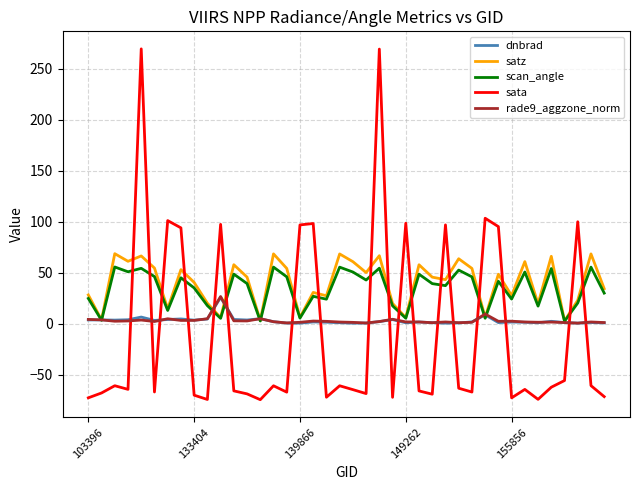

What is the minimum value for sata?

-74.6